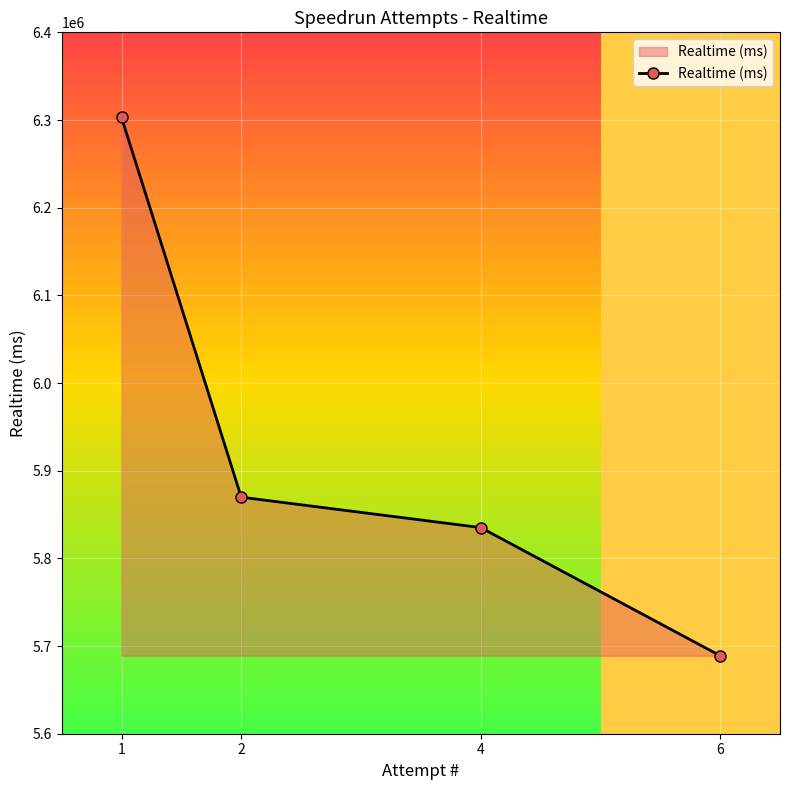

What is the sum of the values at 1 and 4?

12138064